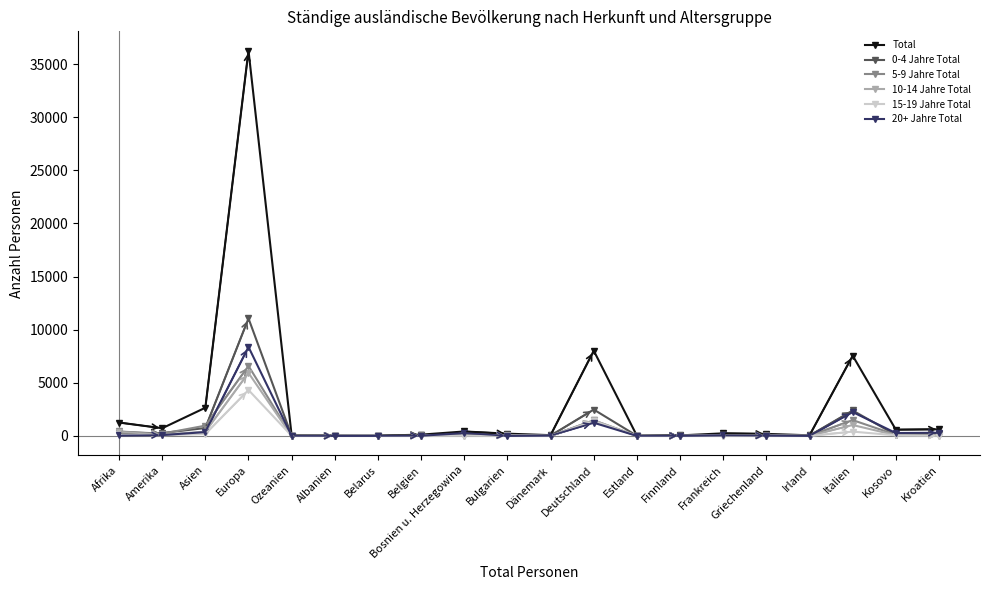

Which series has the largest total across all categories?

Total